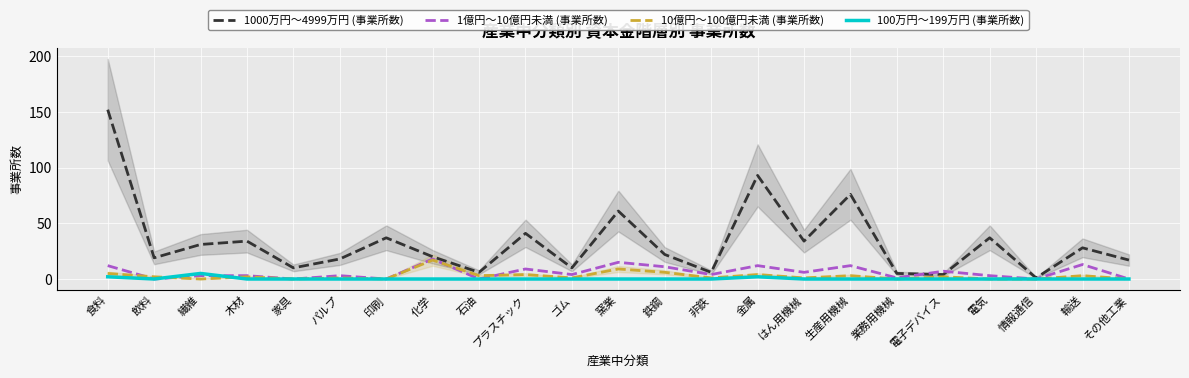

At how many categories does at least one series exceed 132?

1